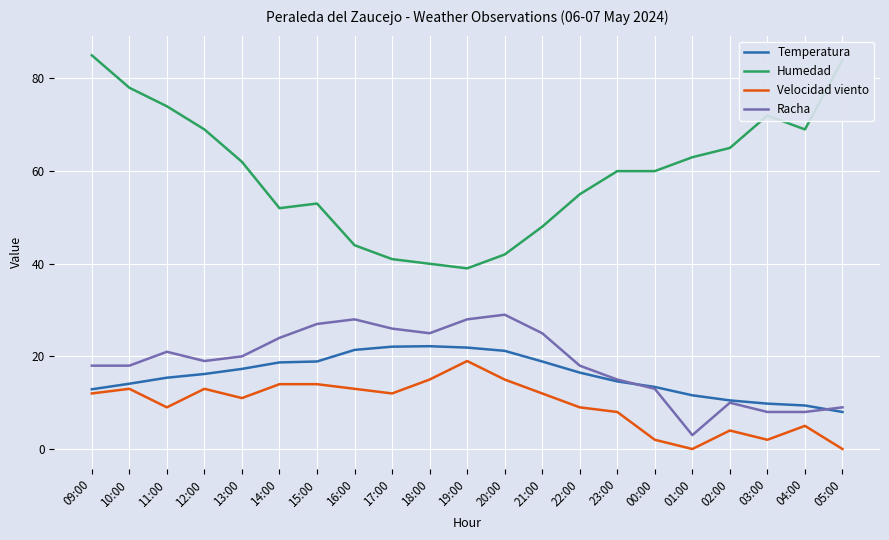

What is the spread (max minus min) of values at 00:00?

58.0